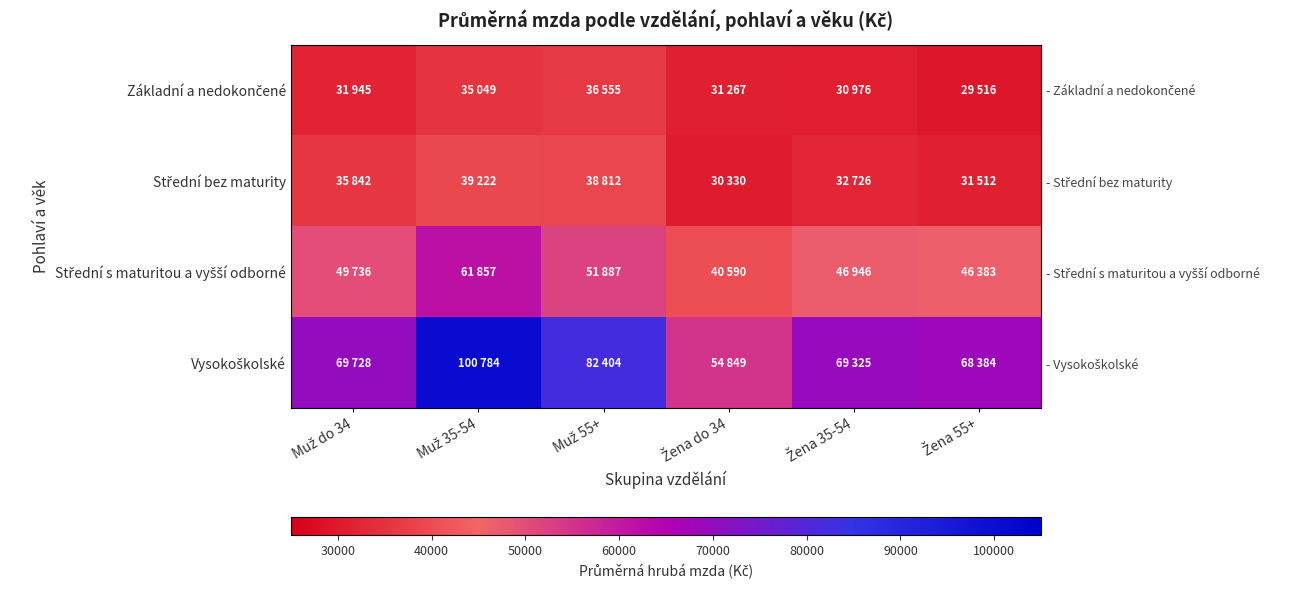

What is the smallest value displayed?

29516